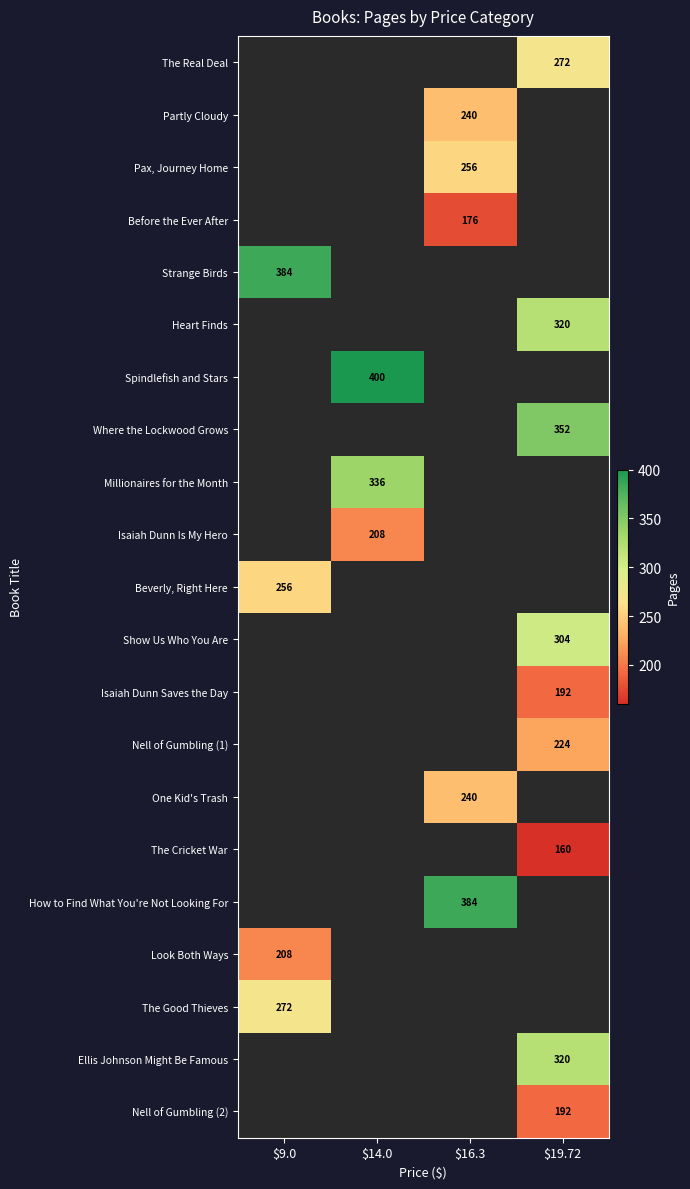

The Show Us Who You Are series shows 304 at $19.72. True or false?

True